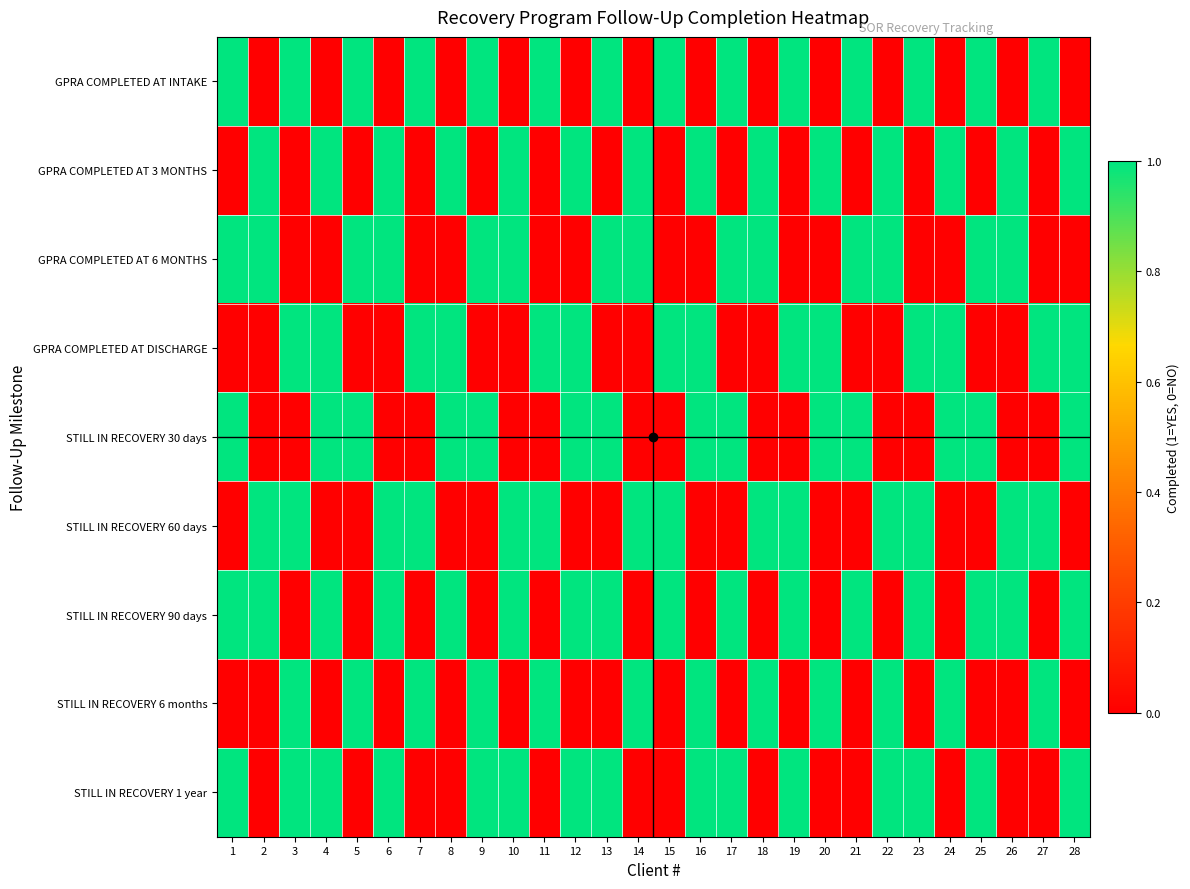

Which label corresponds to the largest value in the chart?

1